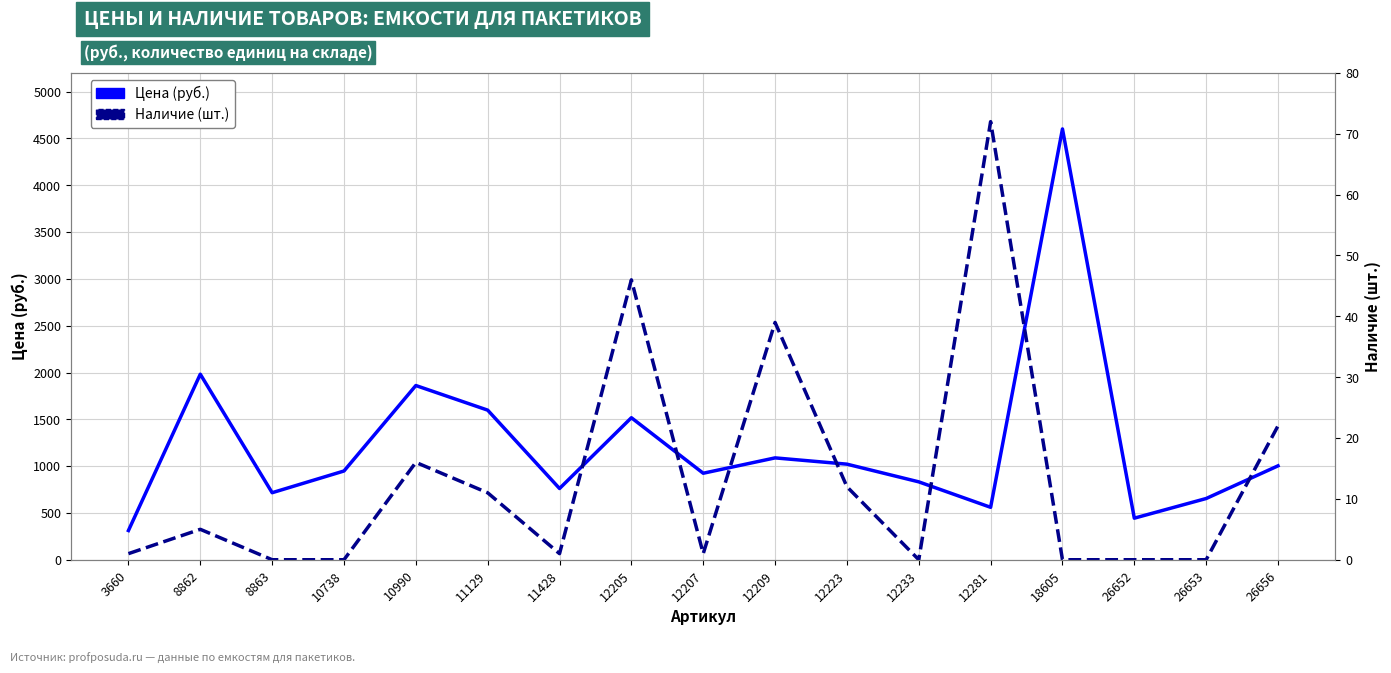

At which category does the chart reach its peak across all series?

18605